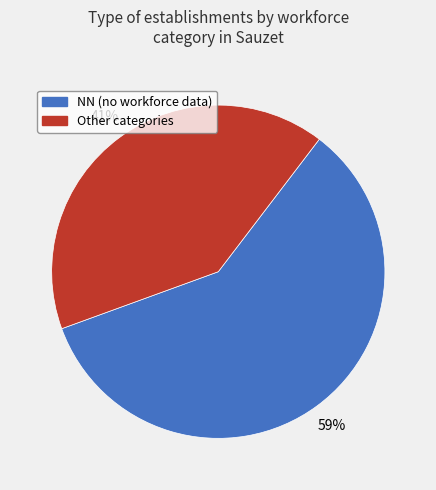

Between Other categories and NN (no workforce data), which is larger?

NN (no workforce data)